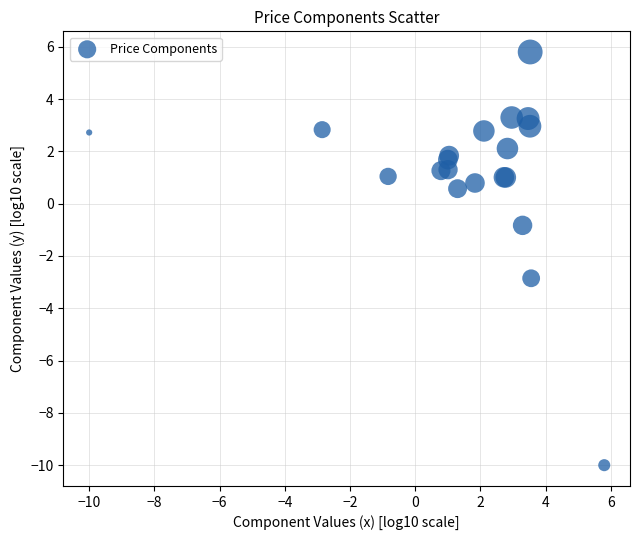

What Y value in the scatter plot is closest to -2?

-2.9